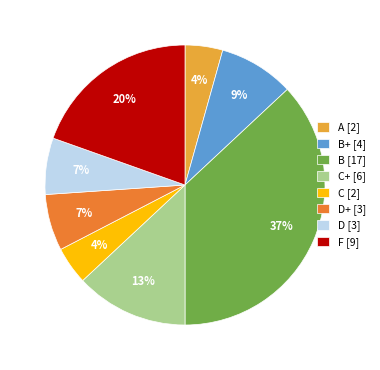

The D [3] slice represents 1% of the pie. True or false?

False